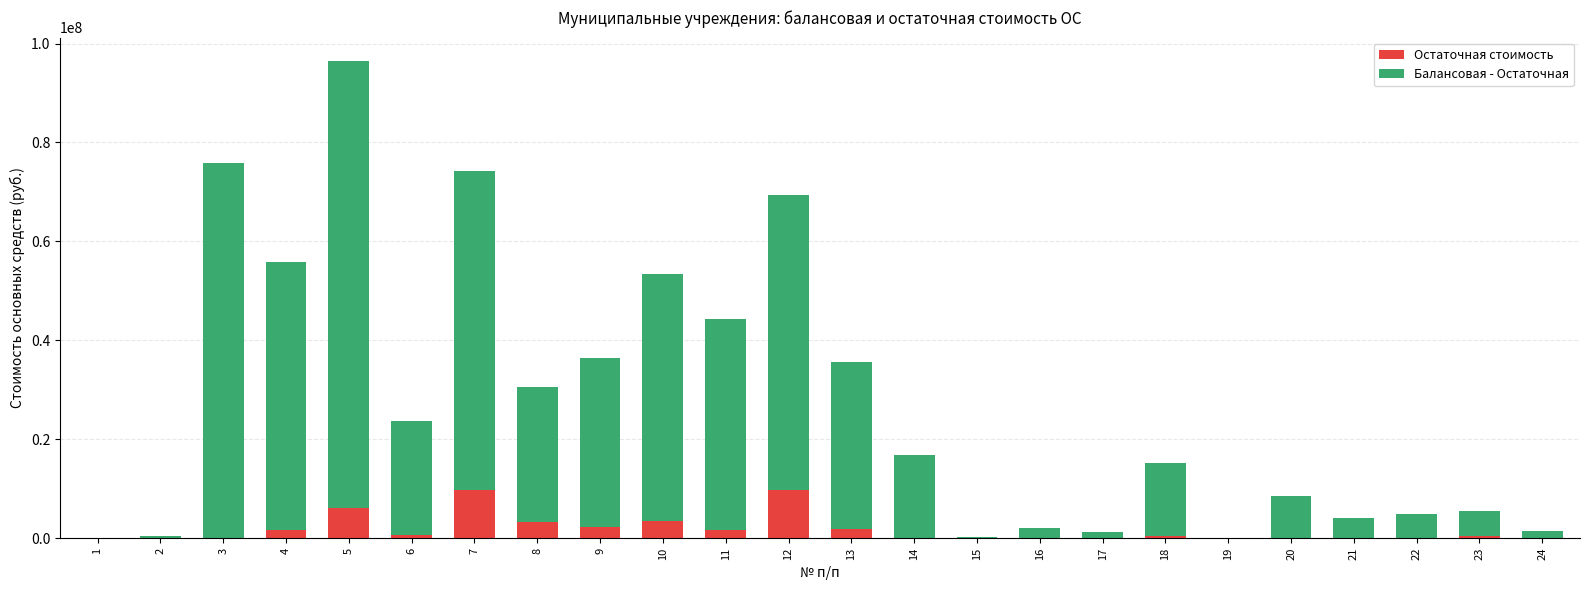

What is the total value across all series at 5?

96380902.7